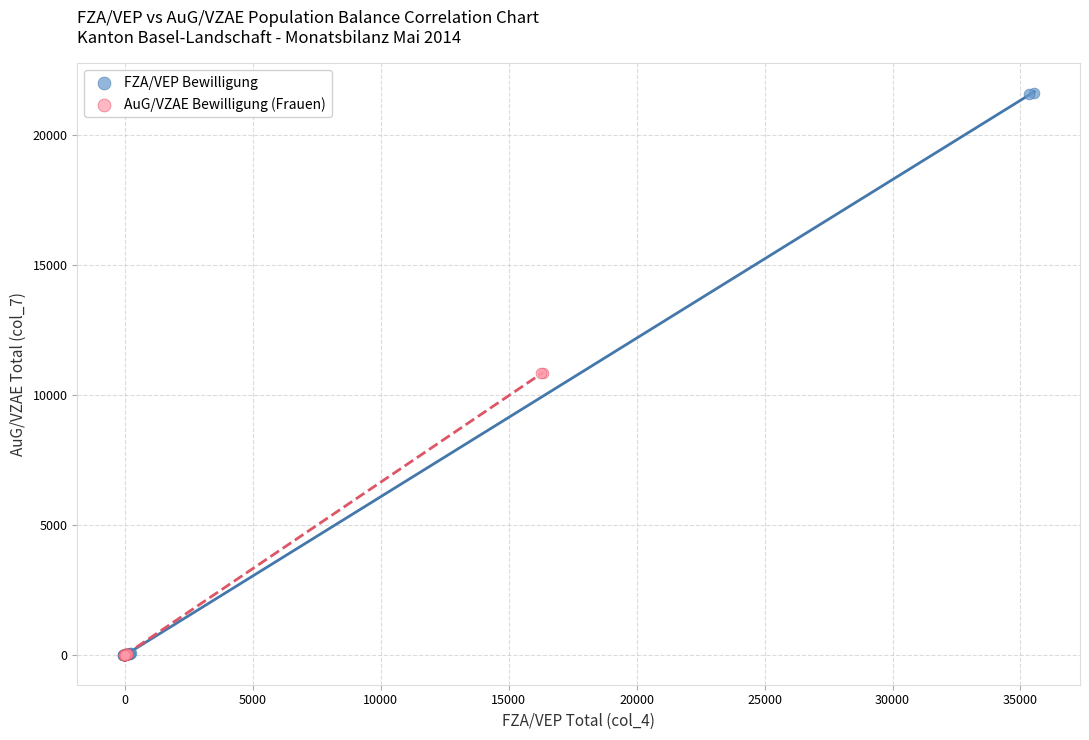

Which series contains the highest Y value?

FZA/VEP Bewilligung